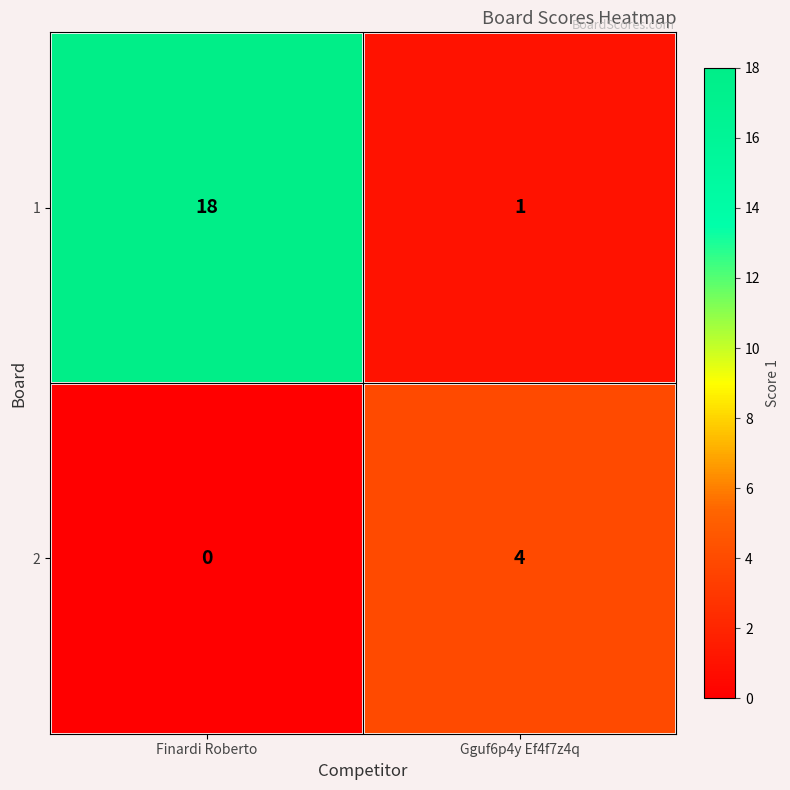

At which category is the sum across all series the highest?

Finardi Roberto